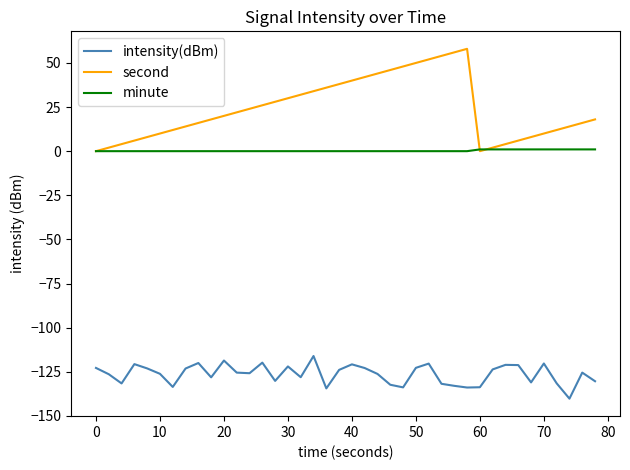

Which series has the largest total across all categories?

second